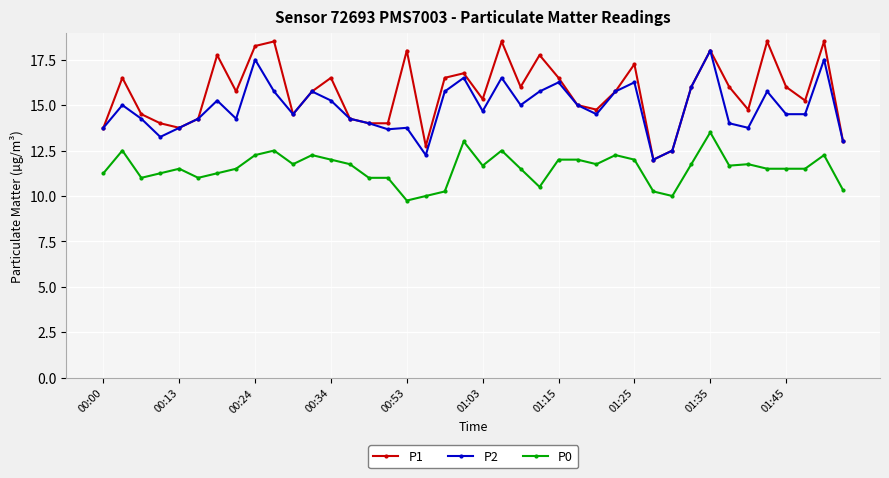

Rank the series by their average value, from highest to lowest.

P1, P2, P0